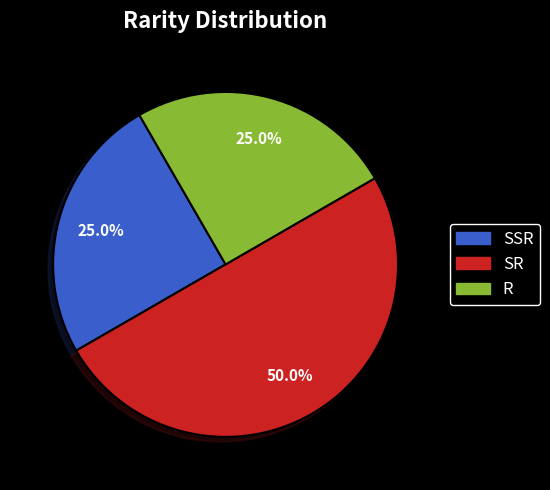

Count the number of slices in the pie.

3